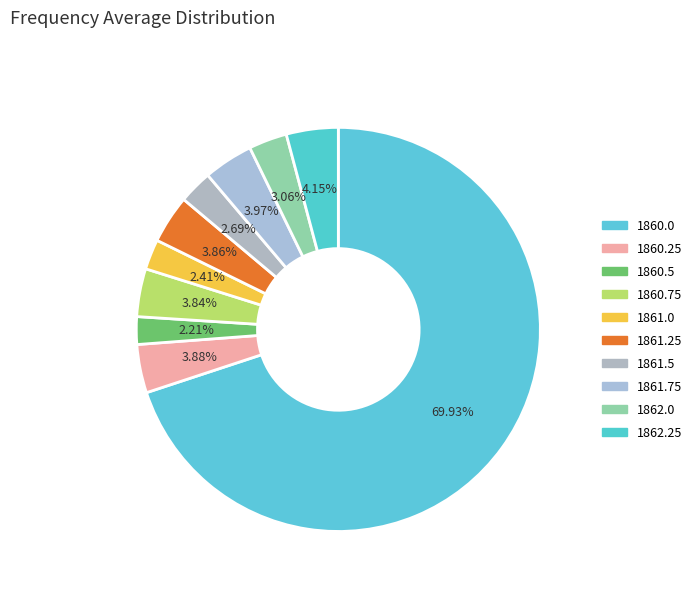

True or false: 1861.5 accounts for 3% of the total.

True